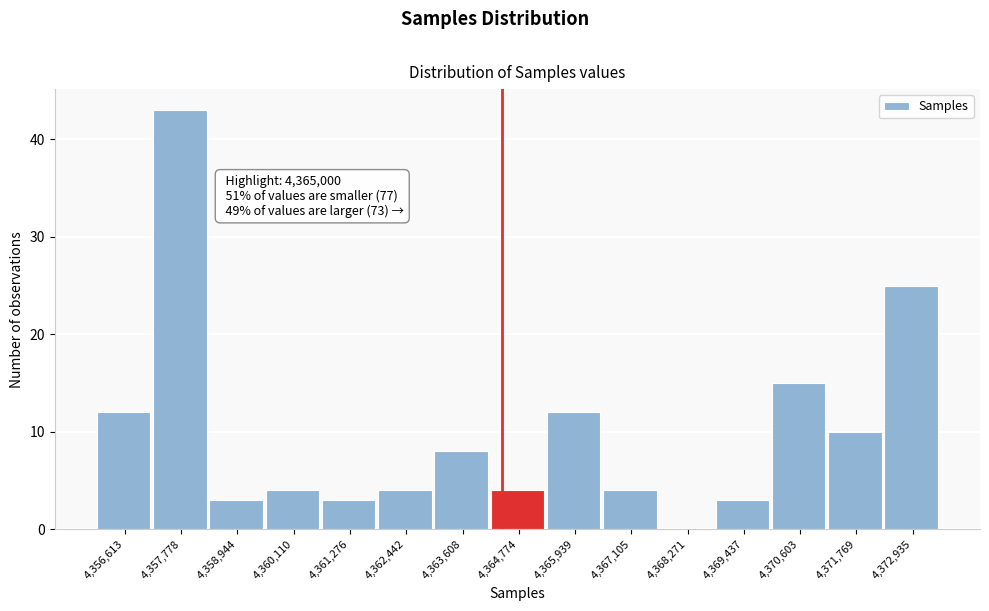

Reading right to left, list all the values displayed in this chart.

4,372,935=25	4,371,769=10	4,370,603=15	4,369,437=3	4,368,271=0	4,367,105=4	4,365,939=12	4,364,774=4	4,363,608=8	4,362,442=4	4,361,276=3	4,360,110=4	4,358,944=3	4,357,778=43	4,356,613=12